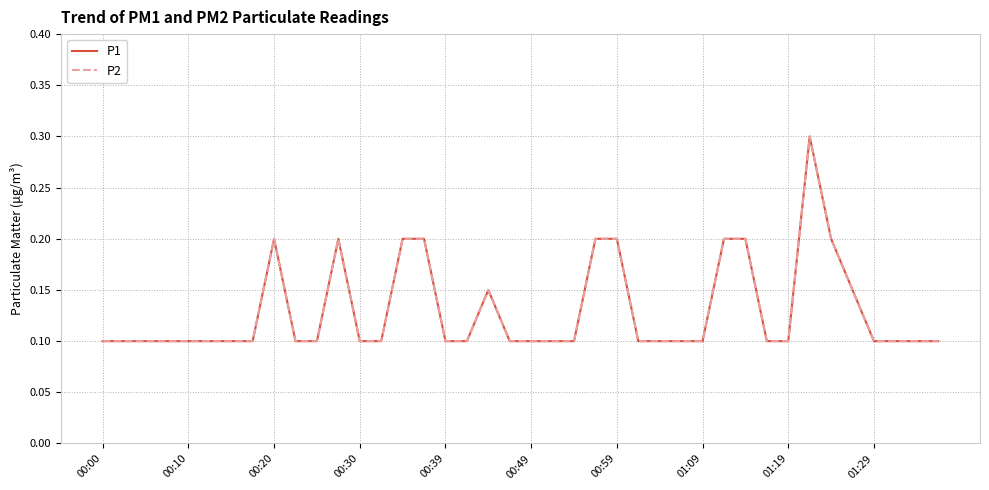

Is this an area chart (filled region under the line)?

No